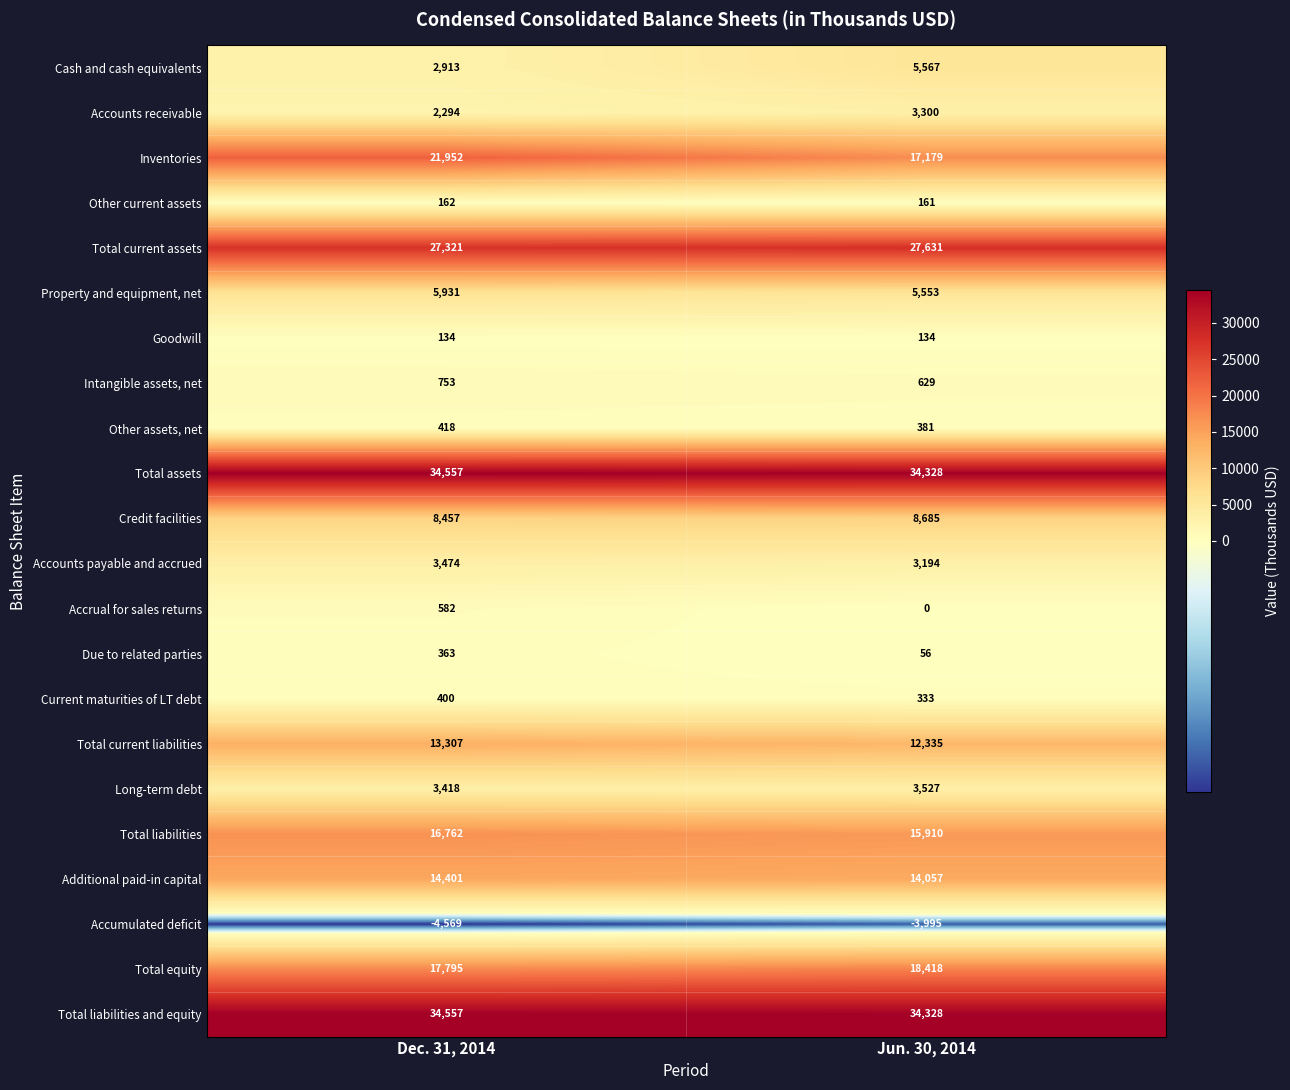

The value of Property and equipment, net at Jun. 30, 2014 is 3278. True or false?

False